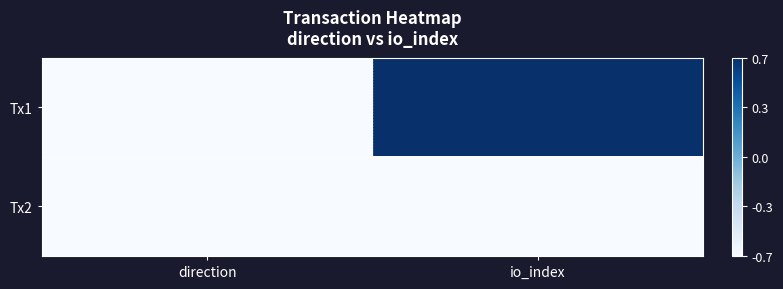

Rank the series by their average value, from highest to lowest.

Tx1, Tx2